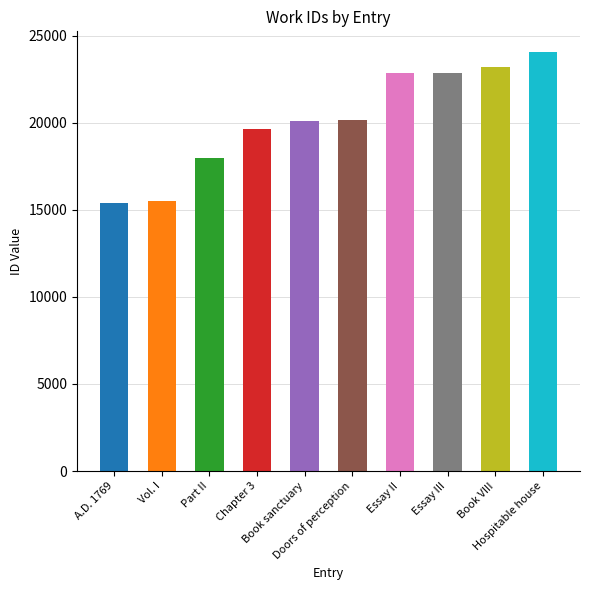

Reading left to right, list all the values displayed in this chart.

A.D. 1769=15364	Vol. I=15492	Part II=17981	Chapter 3=19616	Book sanctuary=20121	Doors of perception=20144	Essay II=22861	Essay III=22863	Book VIII=23177	Hospitable house=24044